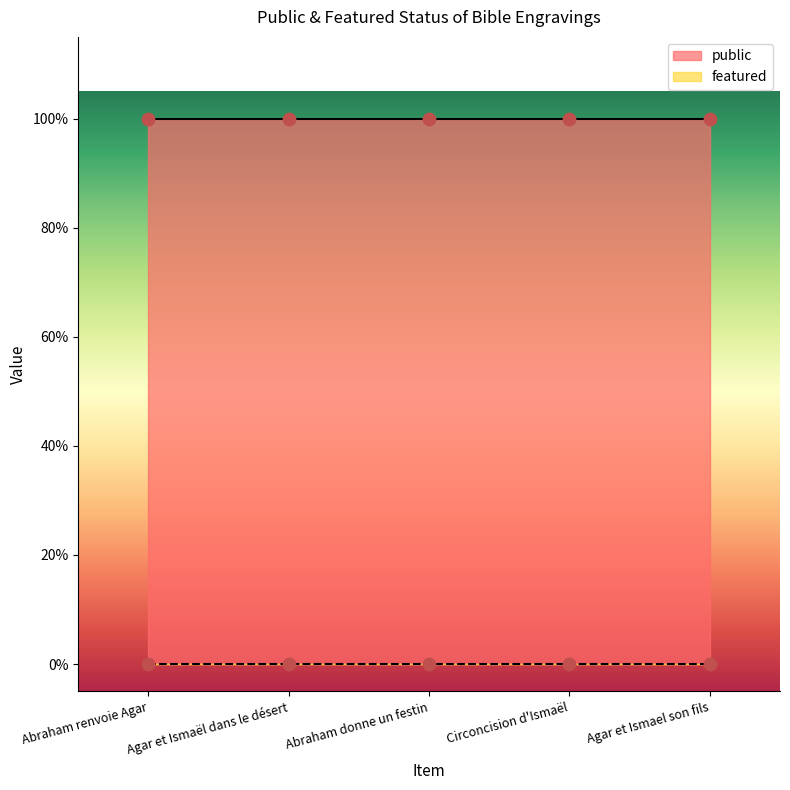

What are all the series names shown in the legend?

public, featured